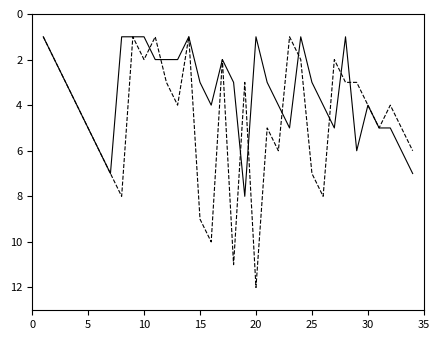

What is the maximum value shown in the chart?

12